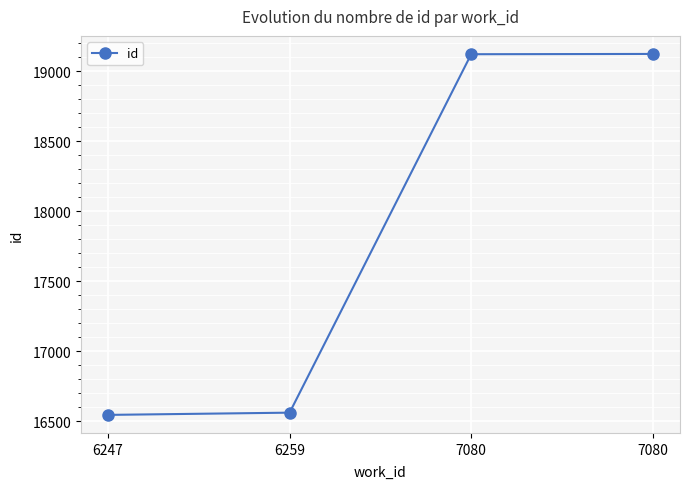

What is the difference between the second highest and minimum values?

2577